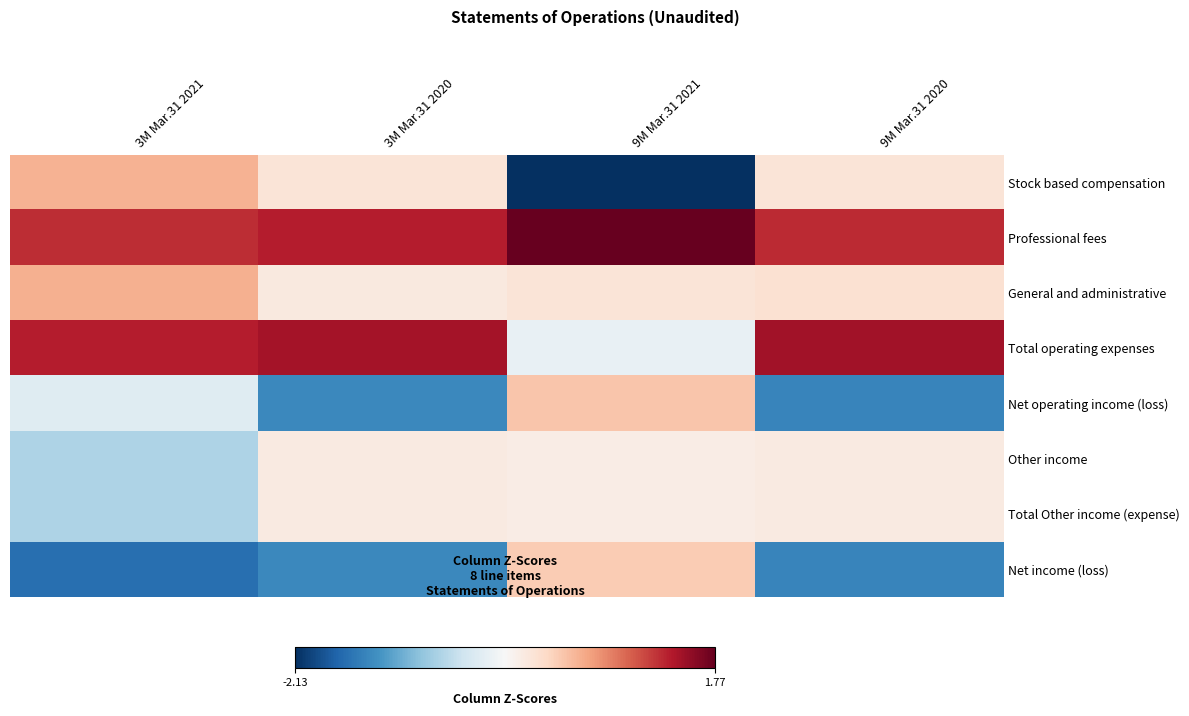

What is the minimum value shown in the chart?

-2.1